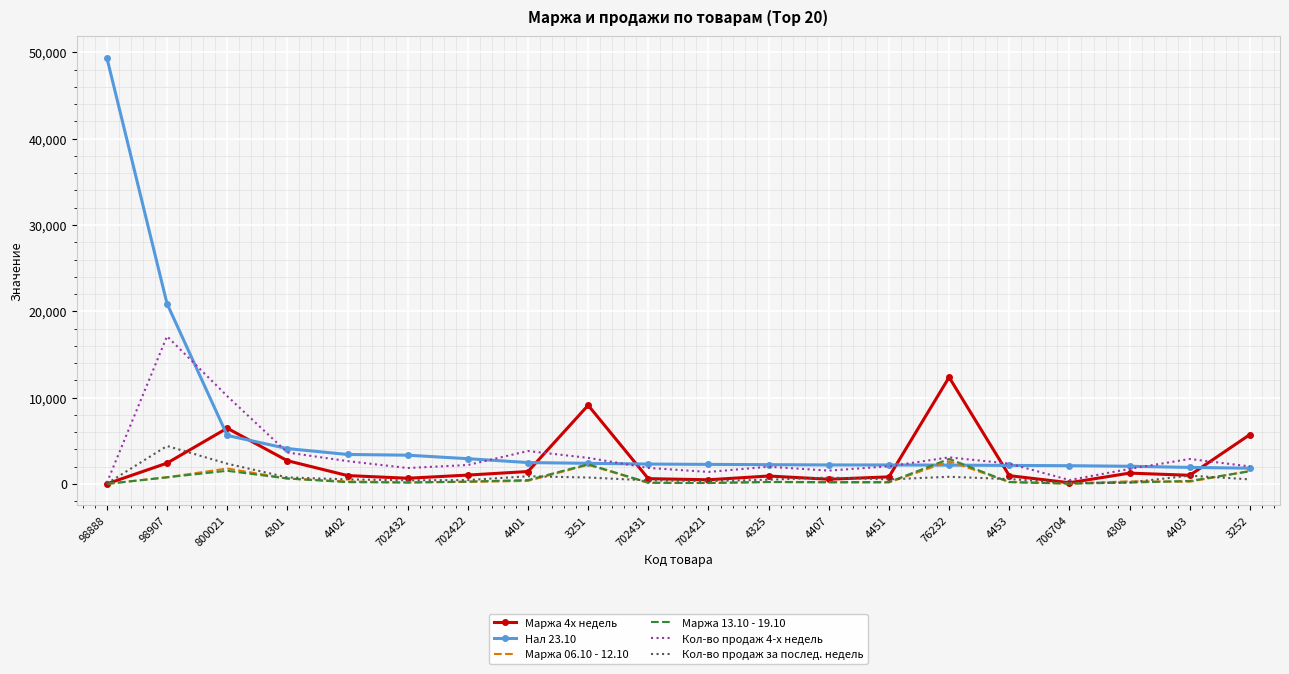

What is the average value of the Кол-во продаж 4-х недель series?

3291.5